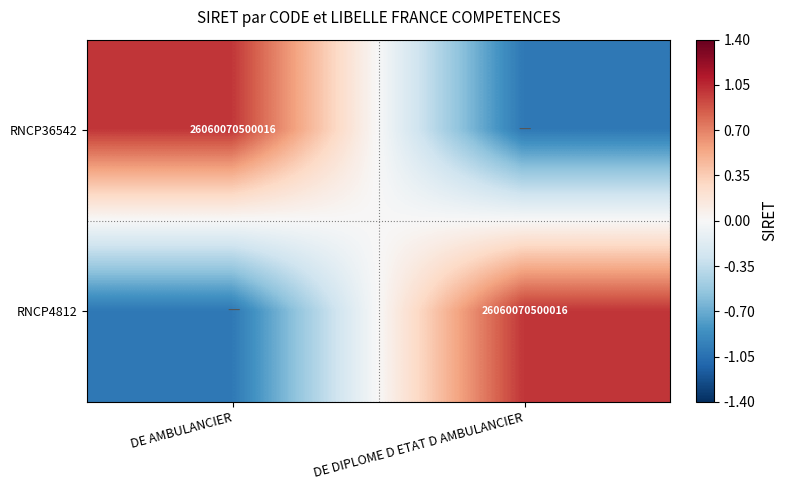

Is it true that RNCP36542 equals 26060070500016 at DE AMBULANCIER?

True